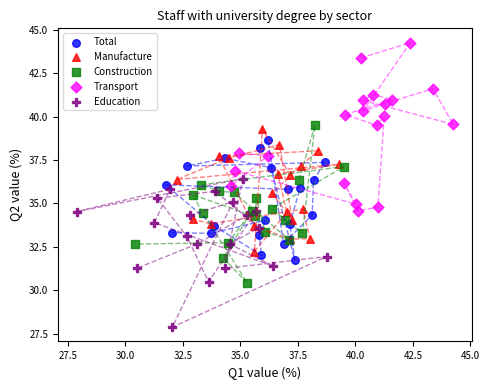

Which series reaches the maximum Y coordinate?

Transport